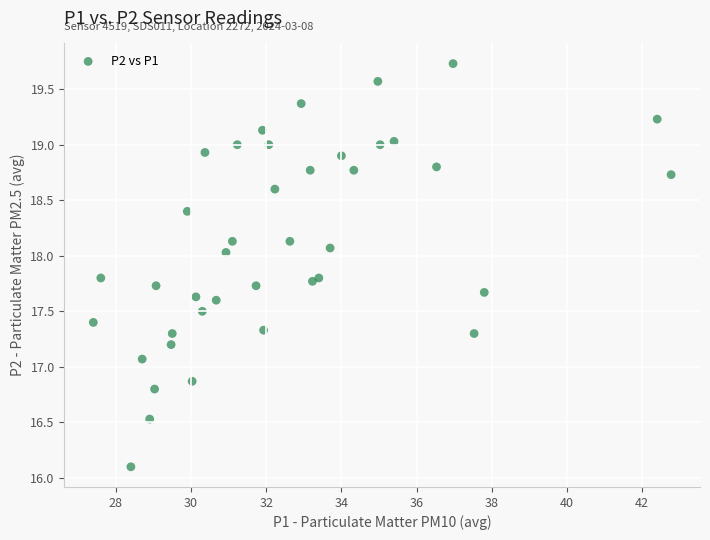

What Y value in the scatter plot is closest to 17?

17.1